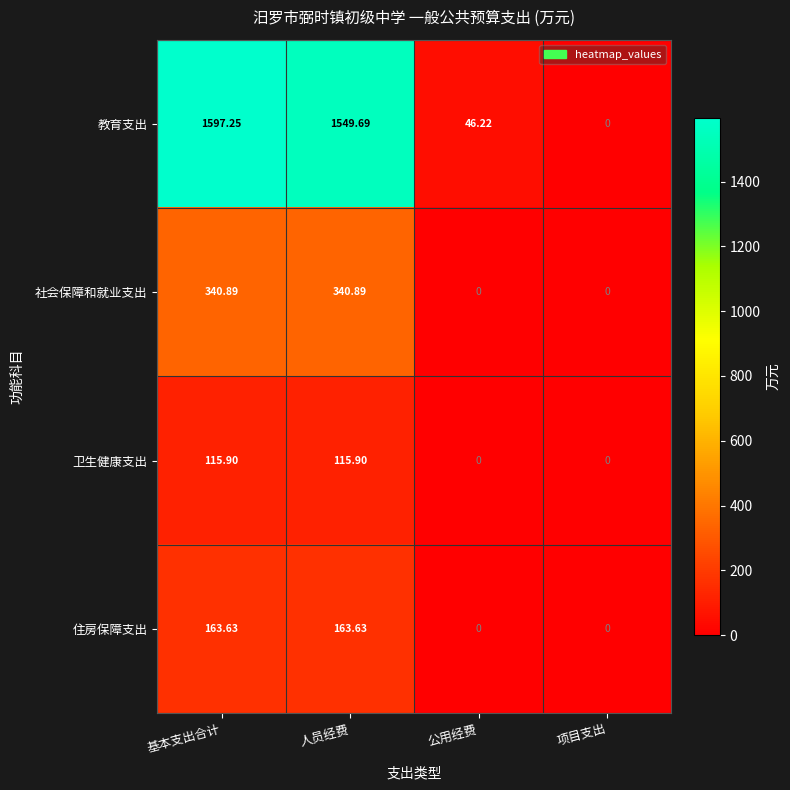

Between 基本支出合计 and 人员经费, which series saw the biggest shift?

教育支出